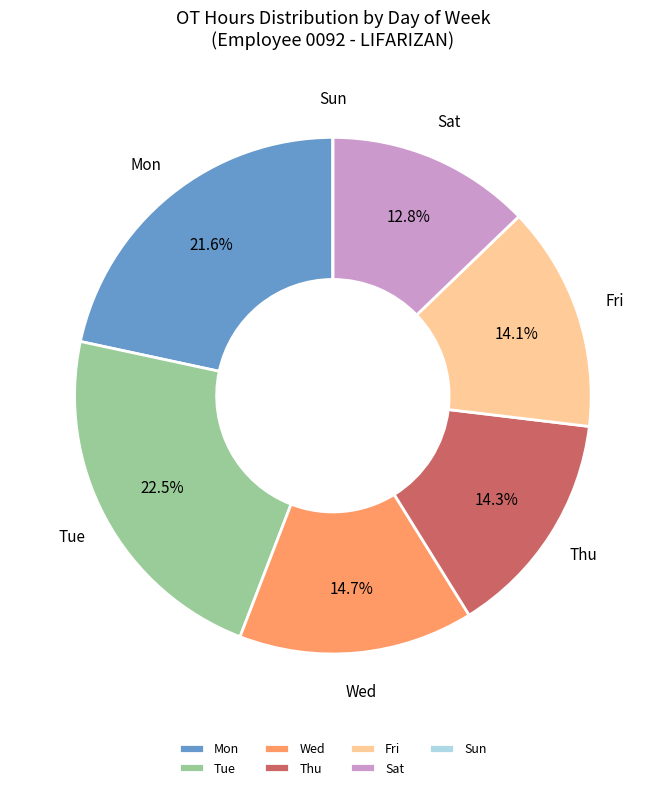

Is Sat the majority of the pie?

No